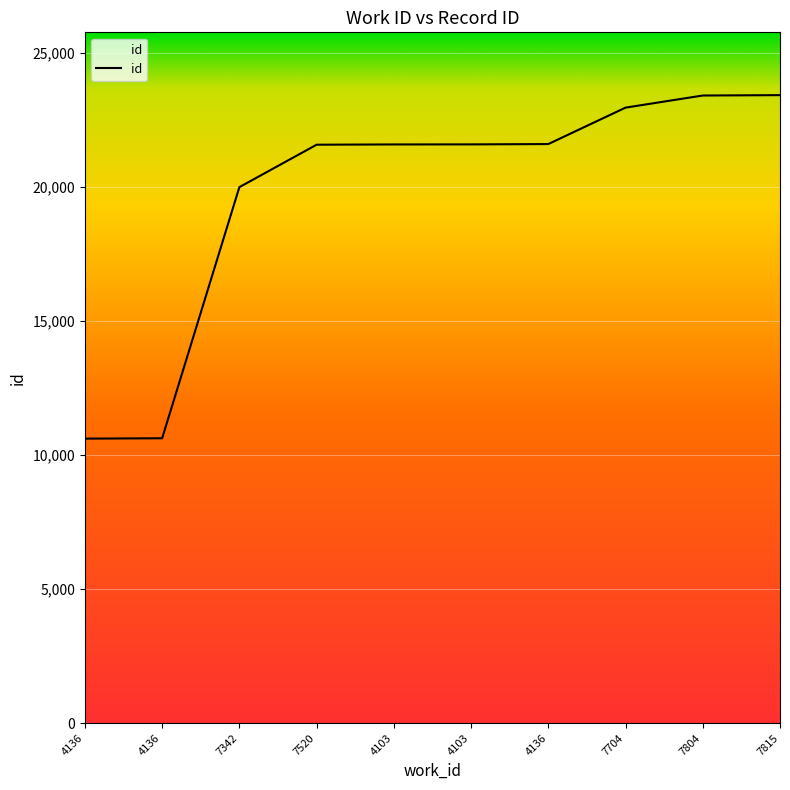

Does the chart have visible grid lines?

Yes